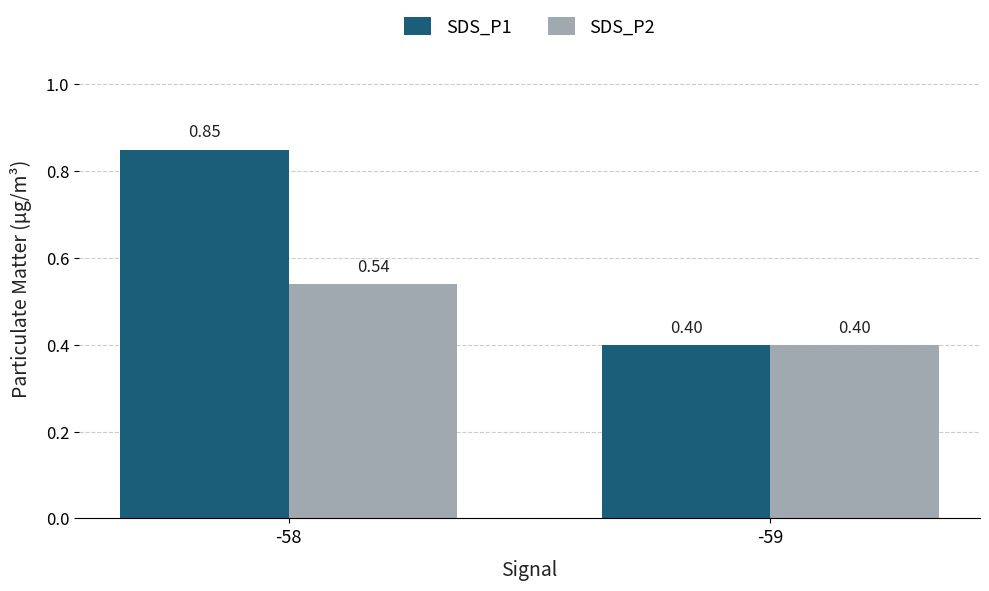

Is it true that SDS_P2 equals 0.6 at -59?

False